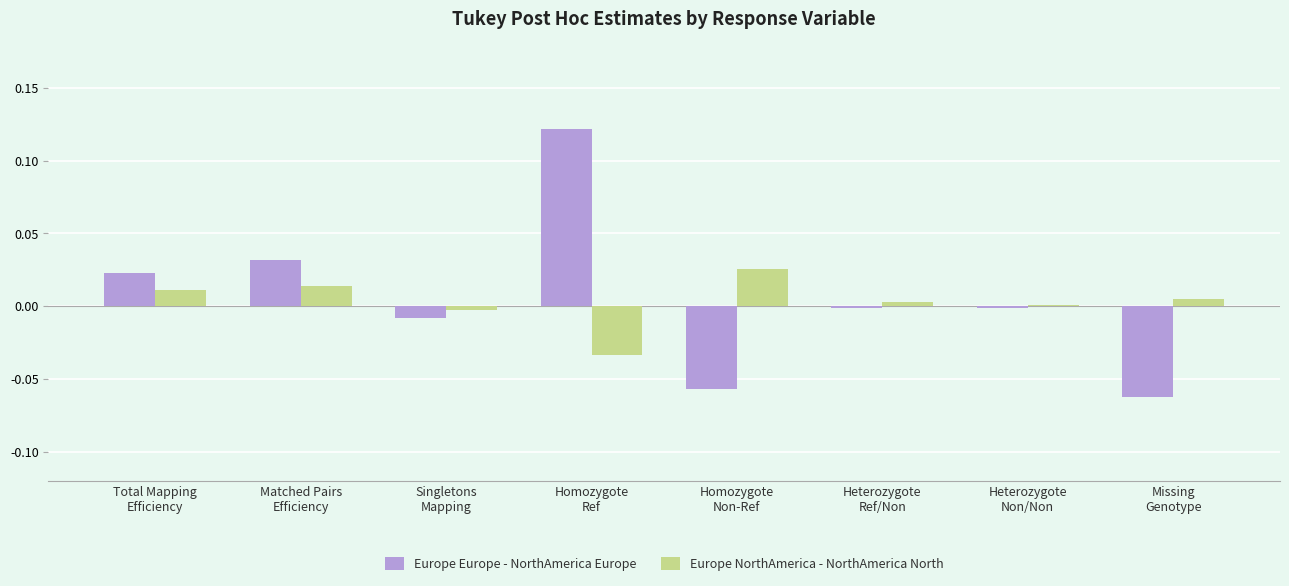

Between Singletons
Mapping and Heterozygote
Ref/Non, which series saw the biggest shift?

Europe Europe - NorthAmerica Europe